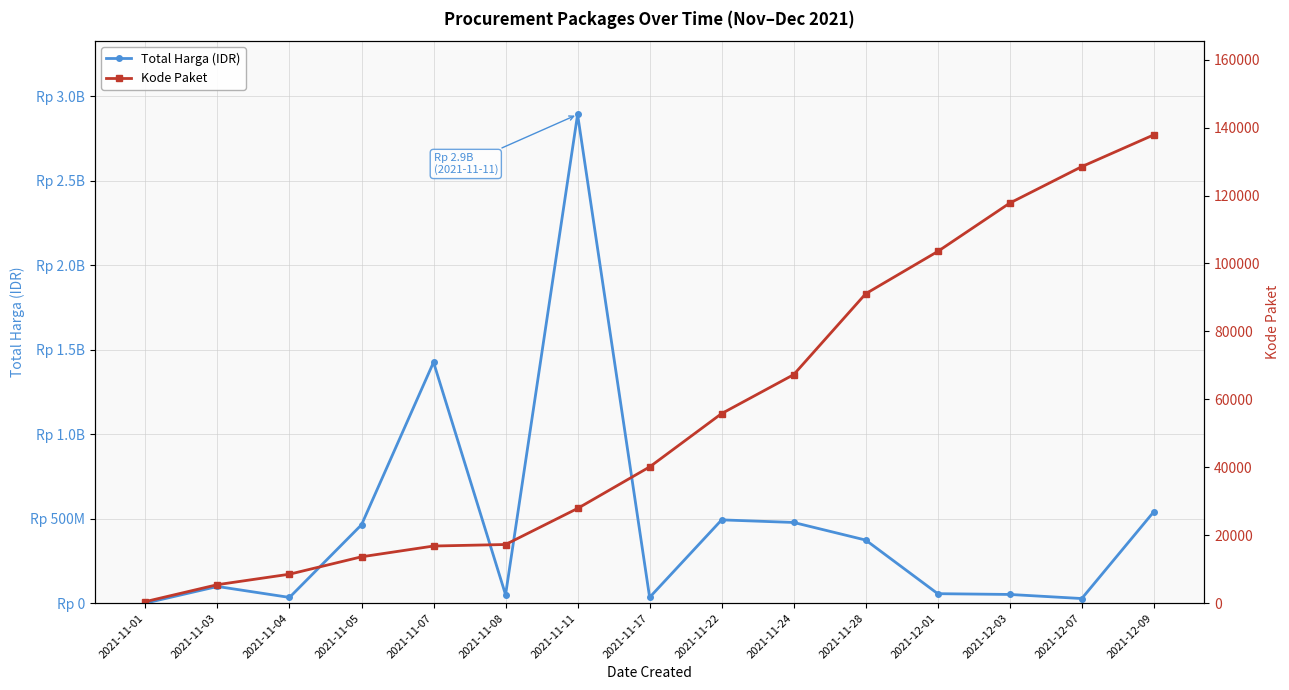

What is the label of the 9th point from the right?

2021-11-11